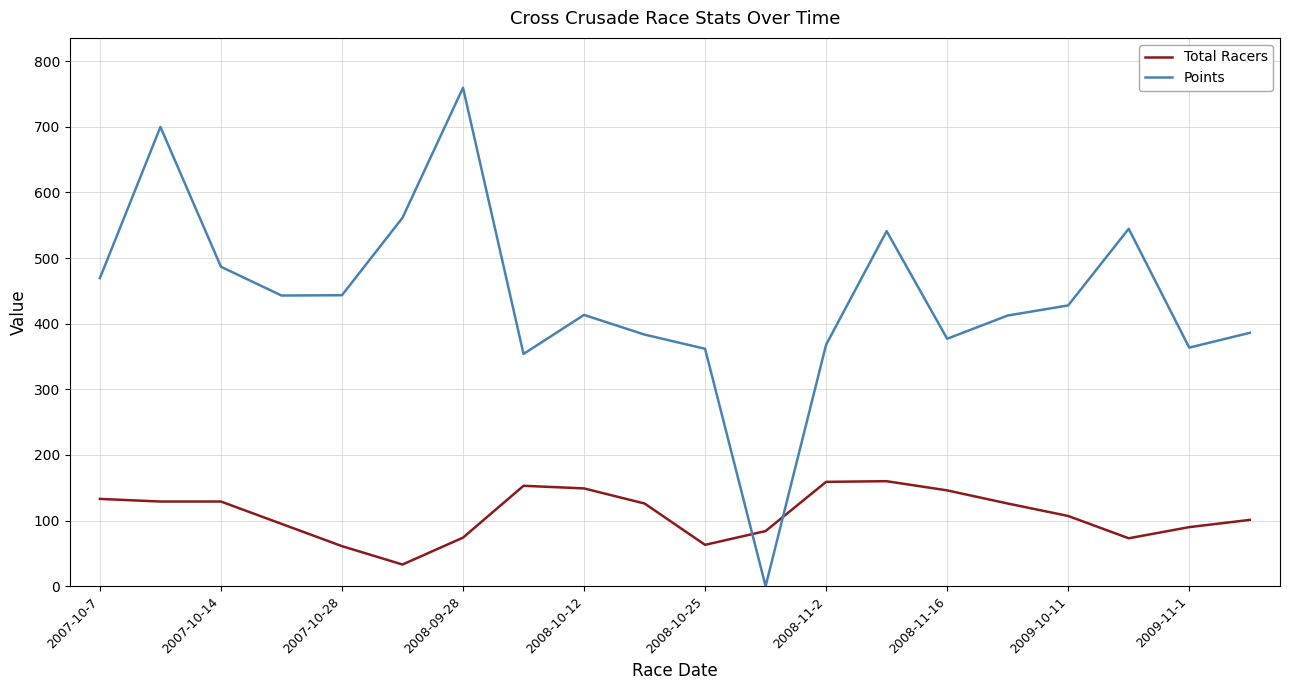

Which series has the widest spread of values?

Points